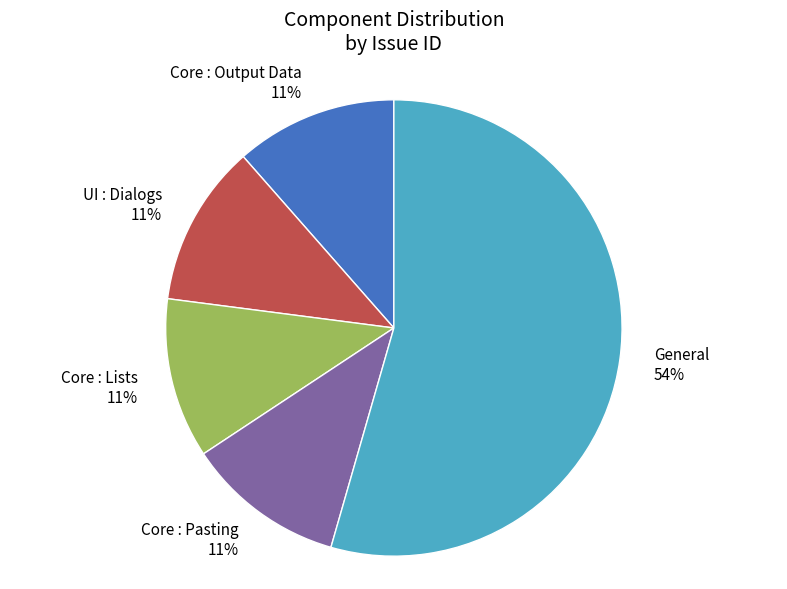

Is the sum of General and Core : Output Data greater than half?

Yes